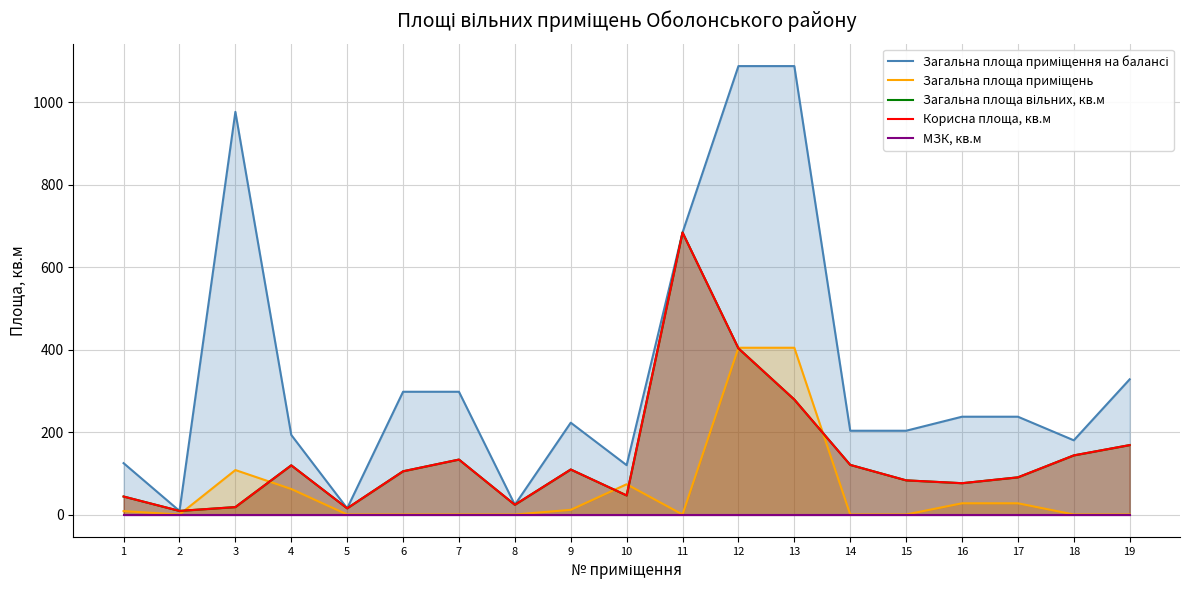

True or false: МЗК, кв.м and Корисна площа, кв.м intersect in this chart.

False